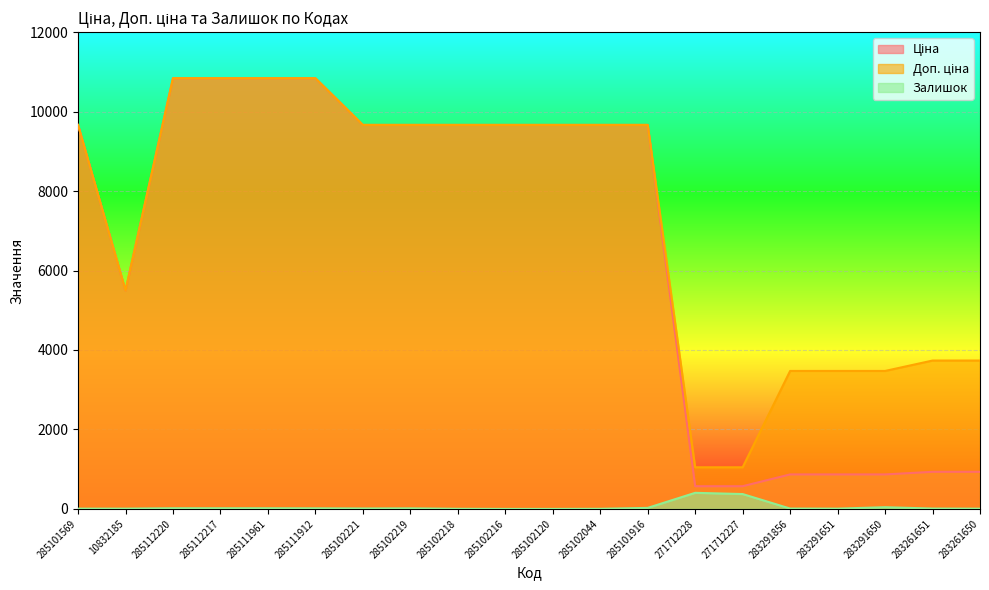

What is the spread (max minus min) of values at 10832185?

5490.3